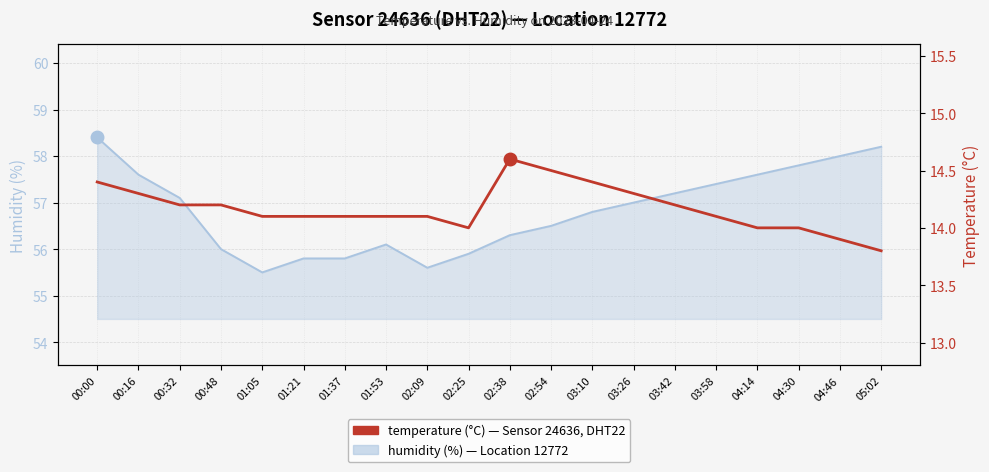

Reading left to right, what are all the values shown in this chart?

humidity: 58.4	57.6	57.1	56.0	55.5	55.8	55.8	56.1	55.6	55.9	56.3	56.5	56.8	57.0	57.2	57.4	57.6	57.8	58.0	58.2
temperature: 14.4	14.3	14.2	14.2	14.1	14.1	14.1	14.1	14.1	14.0	14.6	14.5	14.4	14.3	14.2	14.1	14.0	14.0	13.9	13.8